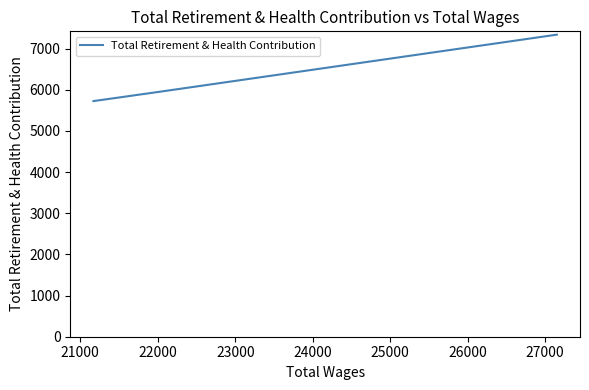

Does the chart display data point markers on the line(s)?

No